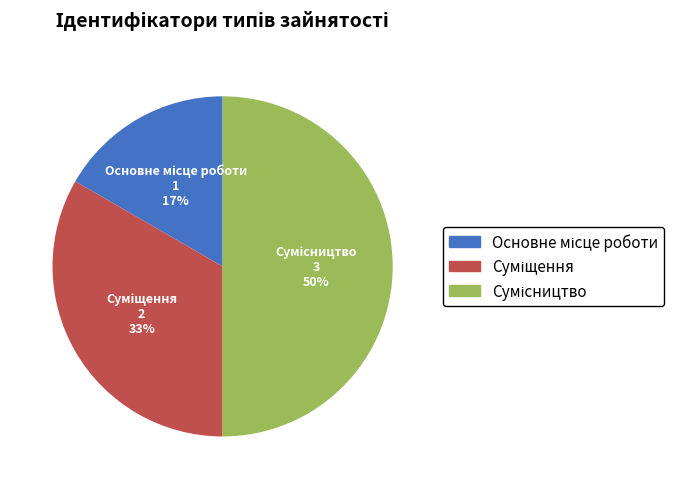

To the nearest percent, what is the difference between the largest and smallest slice percentages?

33%